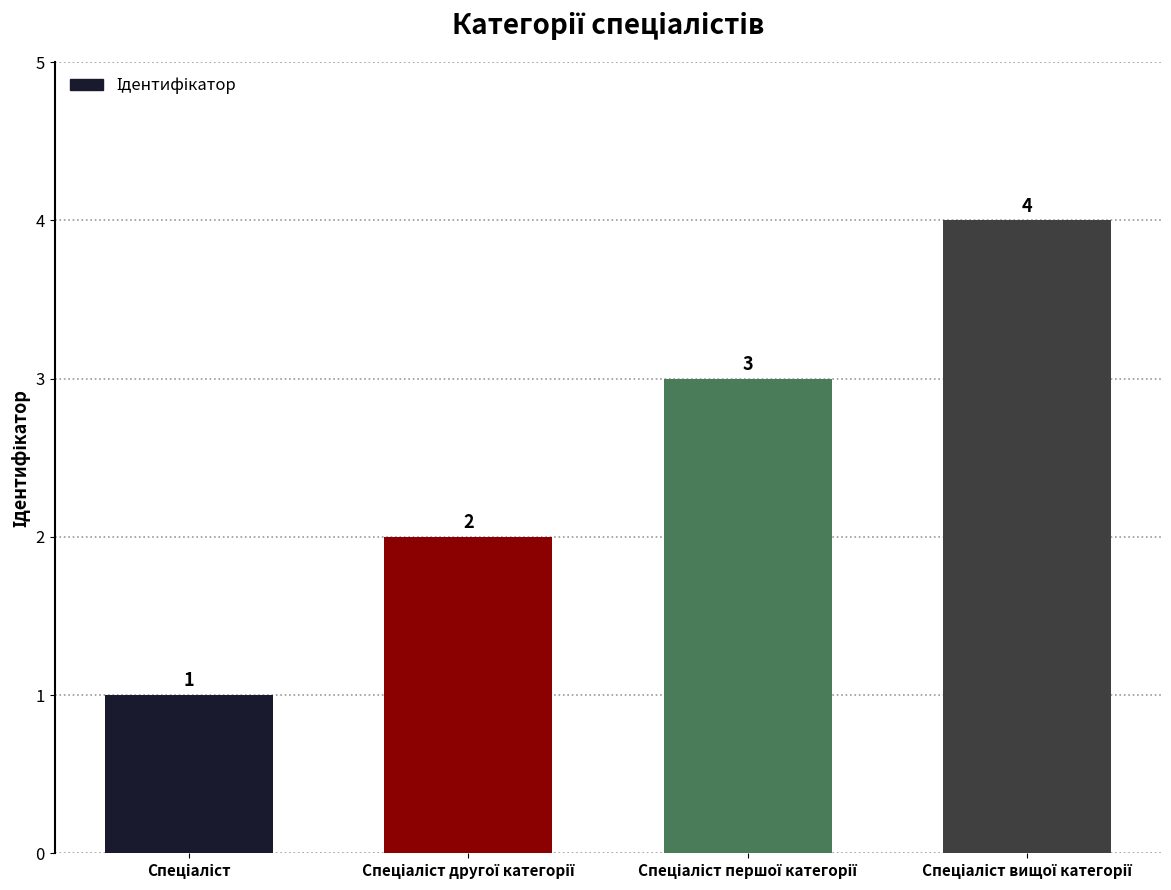

What is the difference between the maximum and minimum values?

3